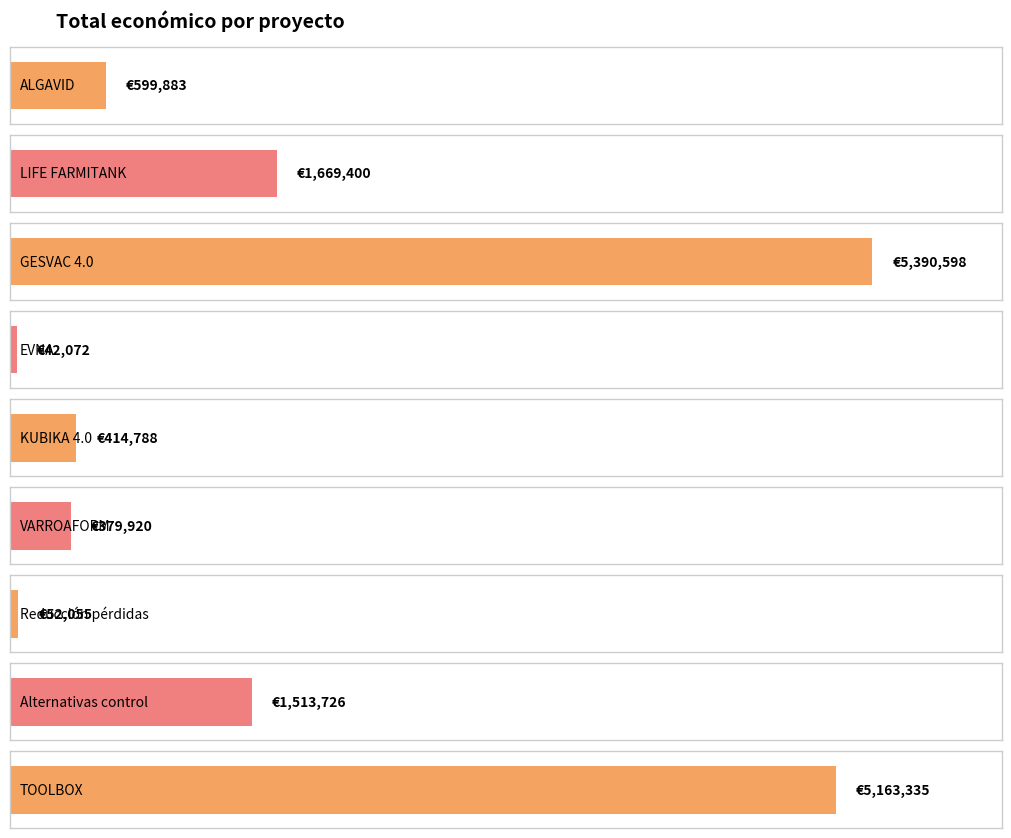

Reading left to right, what are all the values shown in this chart?

599883	1669400	5390598	42072	414788	379920	52055	1513726	5163335